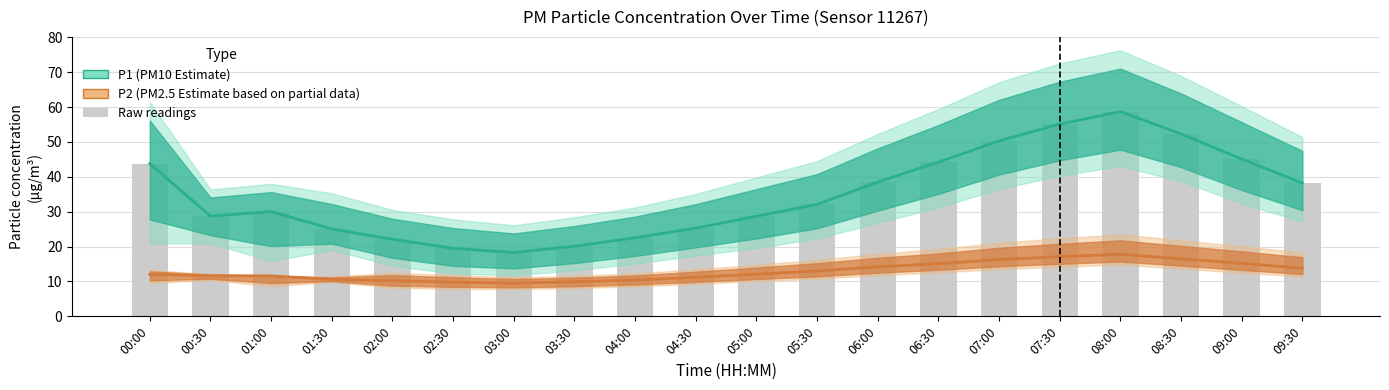

What is the value of the P2 (Estimate based on partial data) bar at the 12th from the left?

13.0